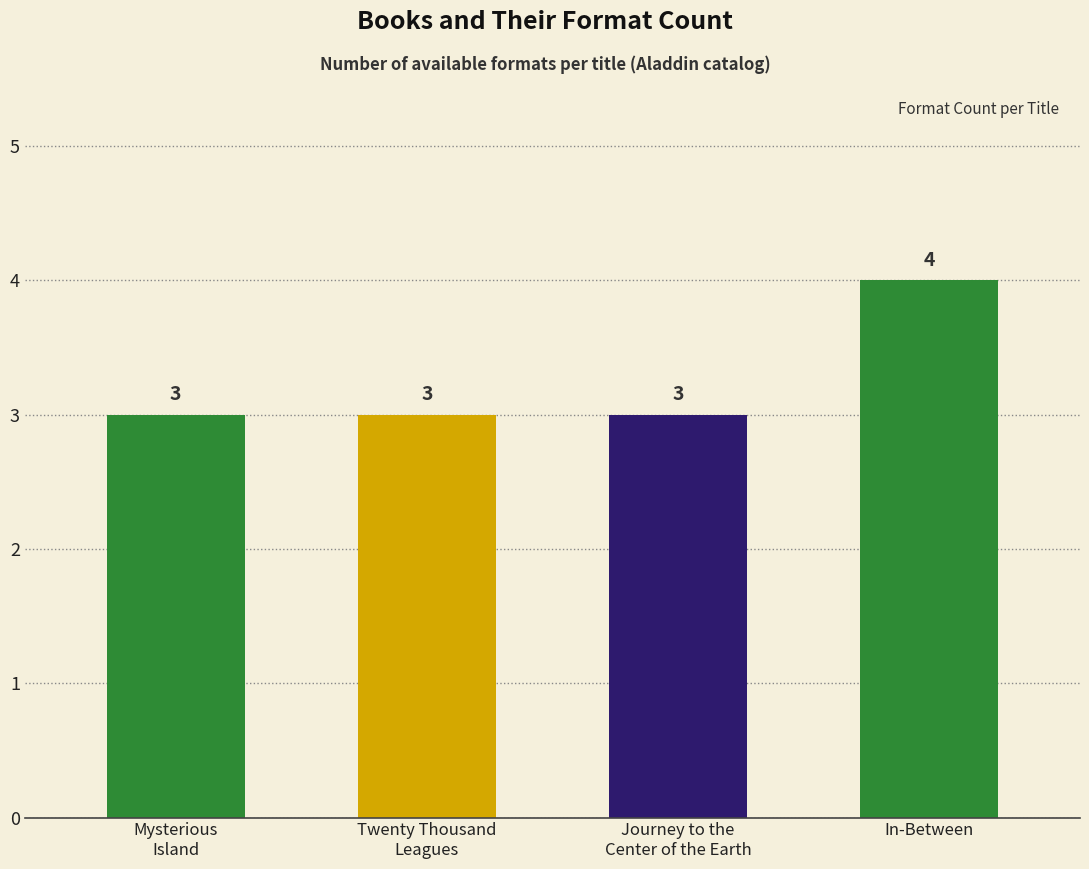

What is the change in value from Twenty Thousand
Leagues to In-Between?

+1